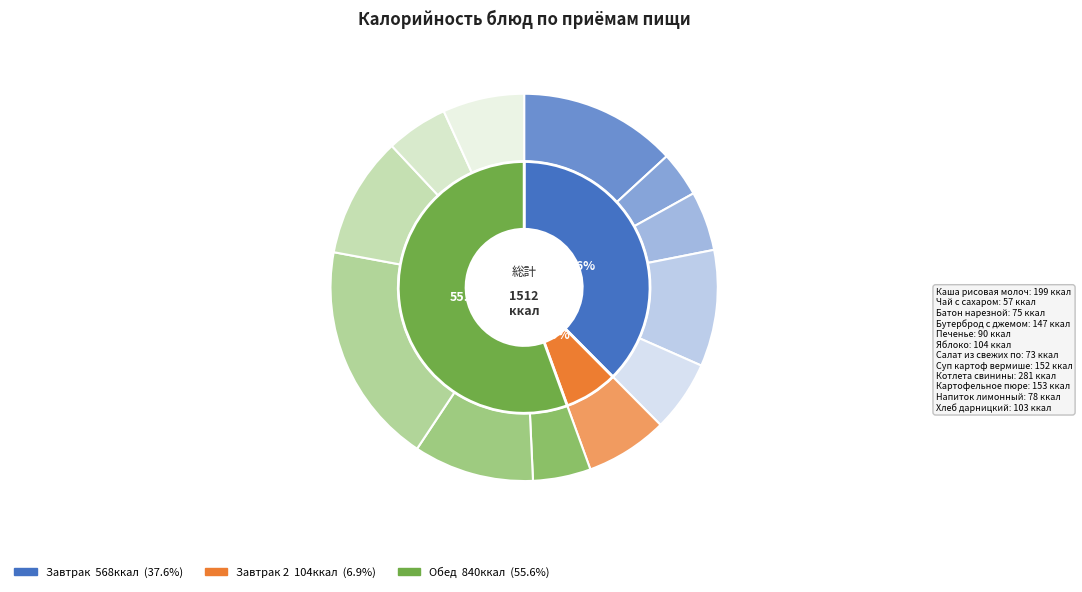

To the nearest percent, what portion does Печенье represent?

6%